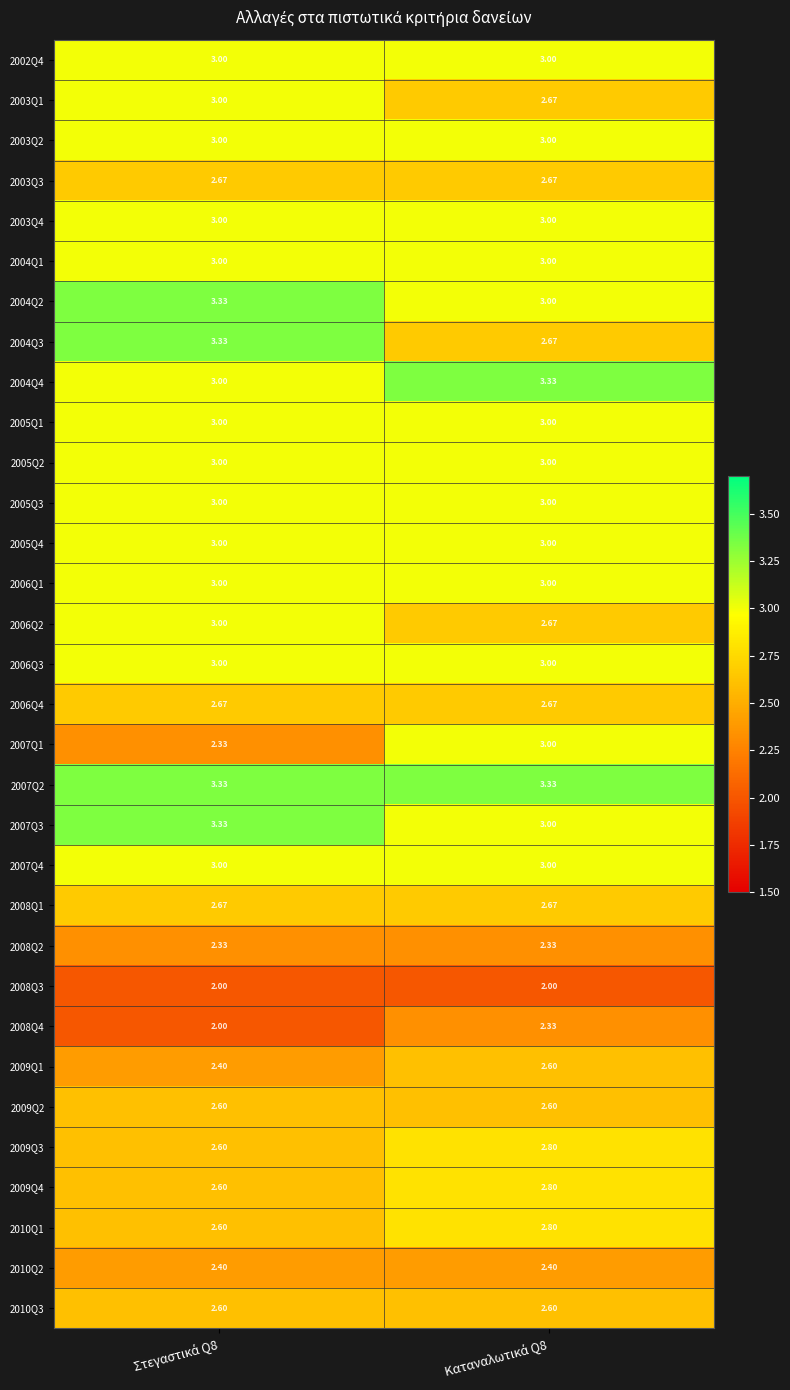

Which series has the largest range (max minus min)?

2007Q1